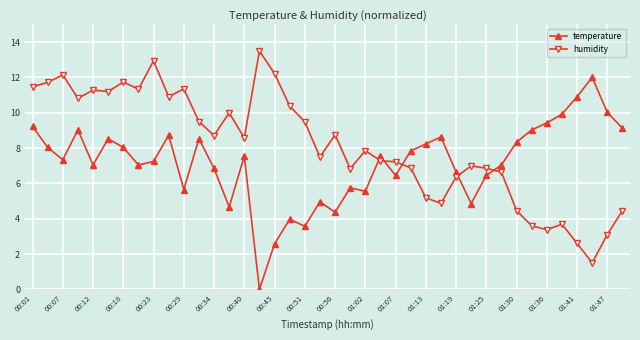

True or false: temperature has more than 0 points higher than both neighbors.

True